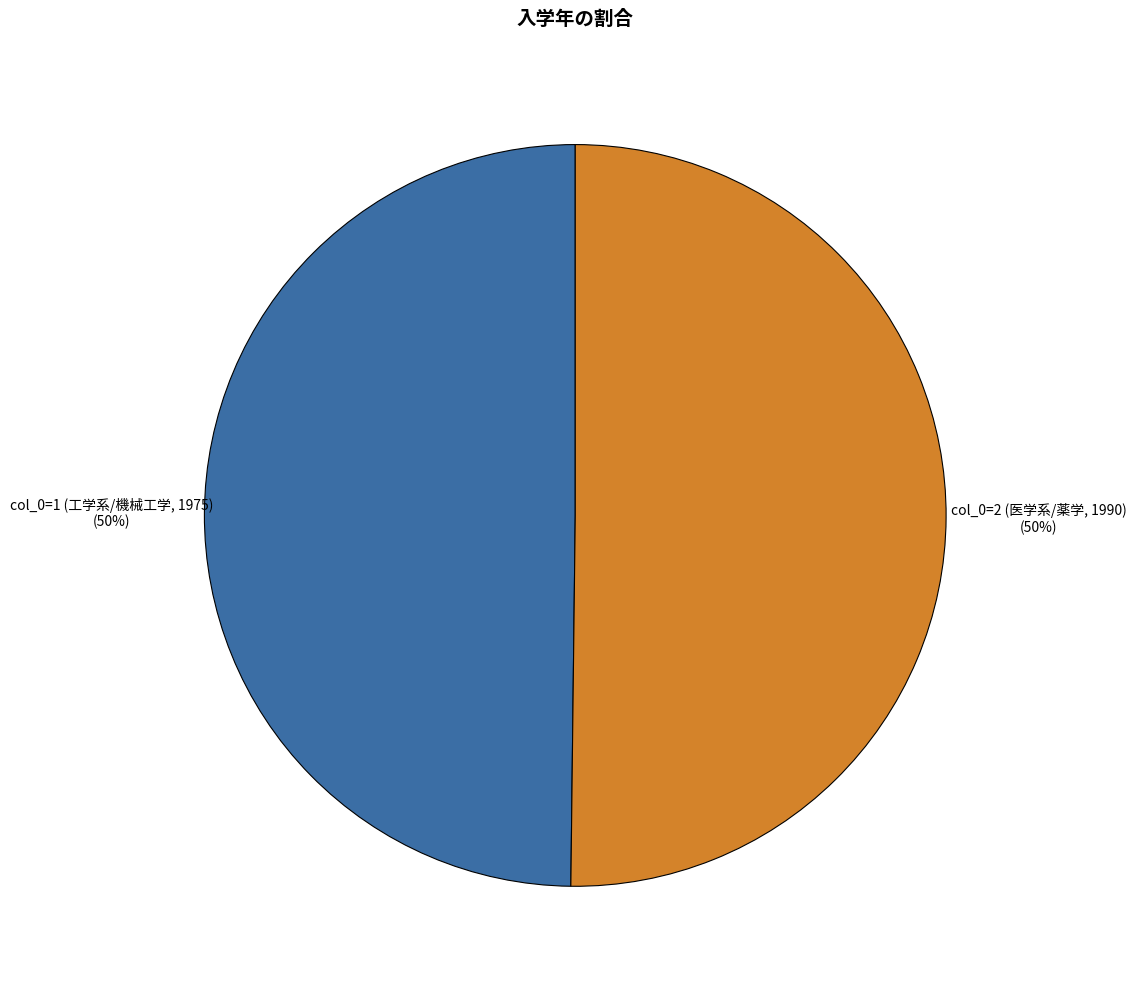

To the nearest percent, what is the average slice percentage?

50%